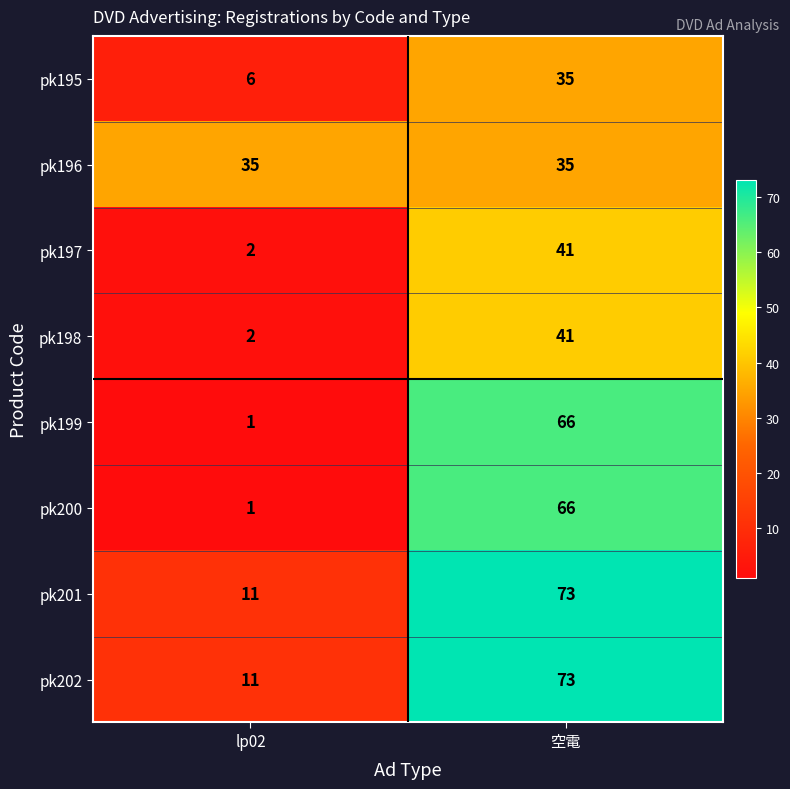

What is the difference between the maximum and minimum values in the pk201 series?

62